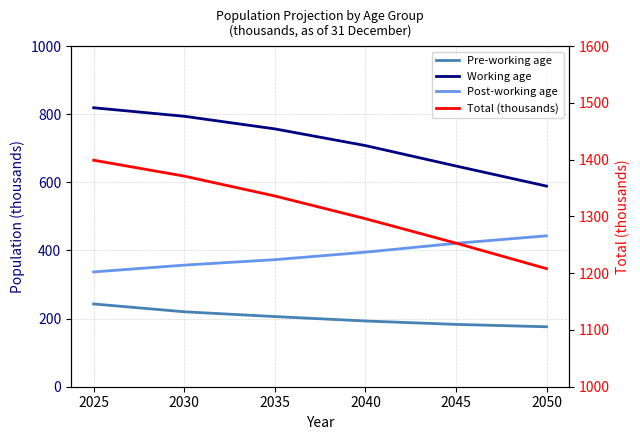

True or false: Total (thousands) has a value of 1399 at 2025.

True